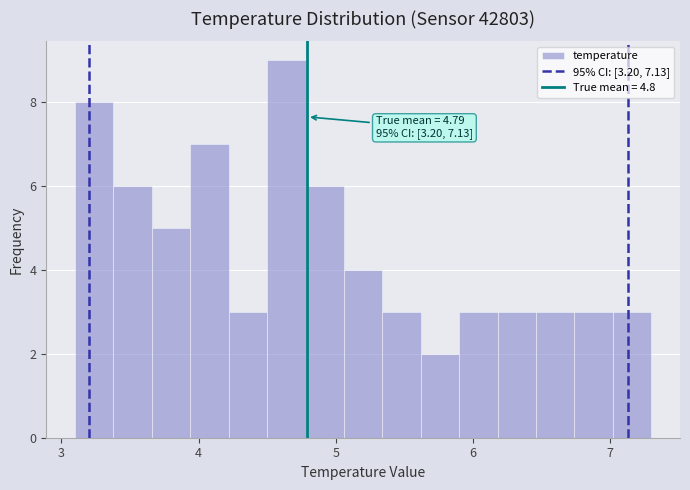

Read against the x-axis, roughly where is the centre of the tallest bar?

4.6